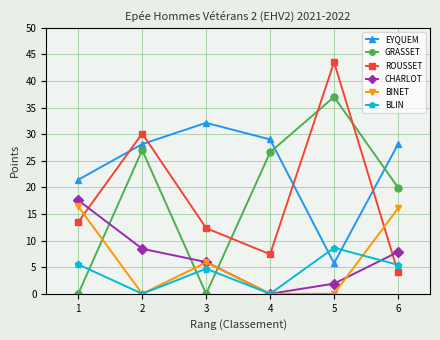

Is it true that EYQUEM equals 32.1 at 3?

True